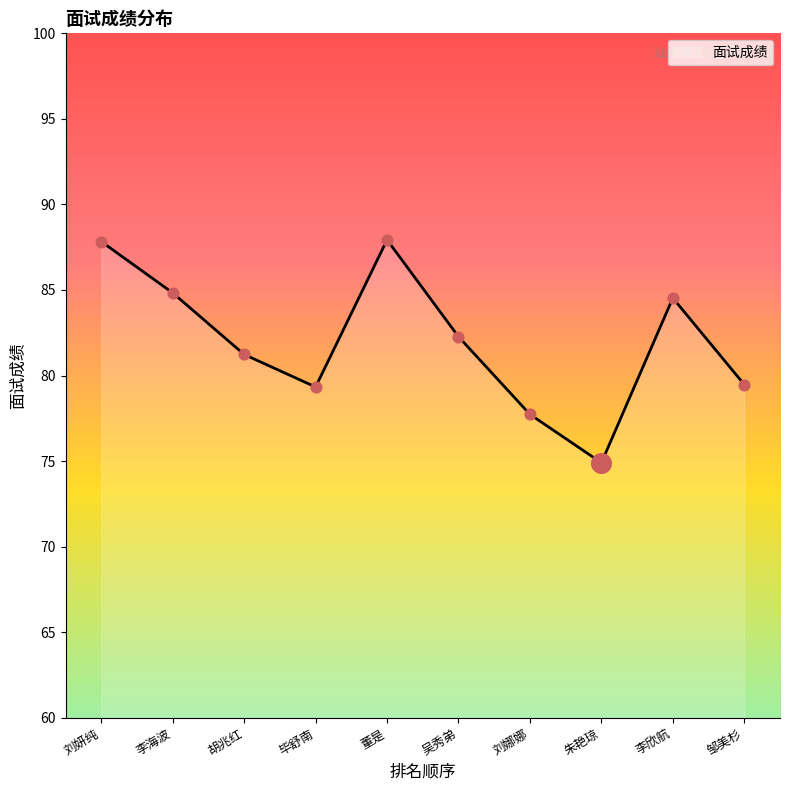

Which has a higher value, 吴秀弟 or 胡兆红?

吴秀弟